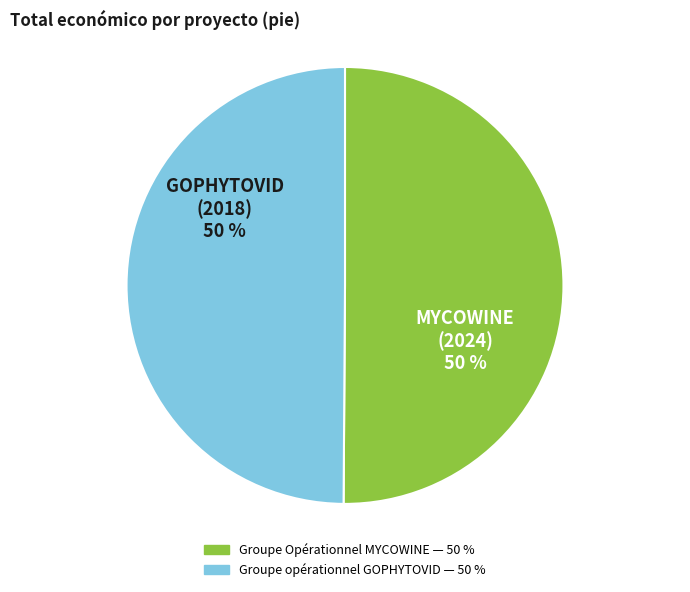

Is the sum of Groupe opérationnel GOPHYTOVID and Groupe Opérationnel MYCOWINE greater than half?

Yes